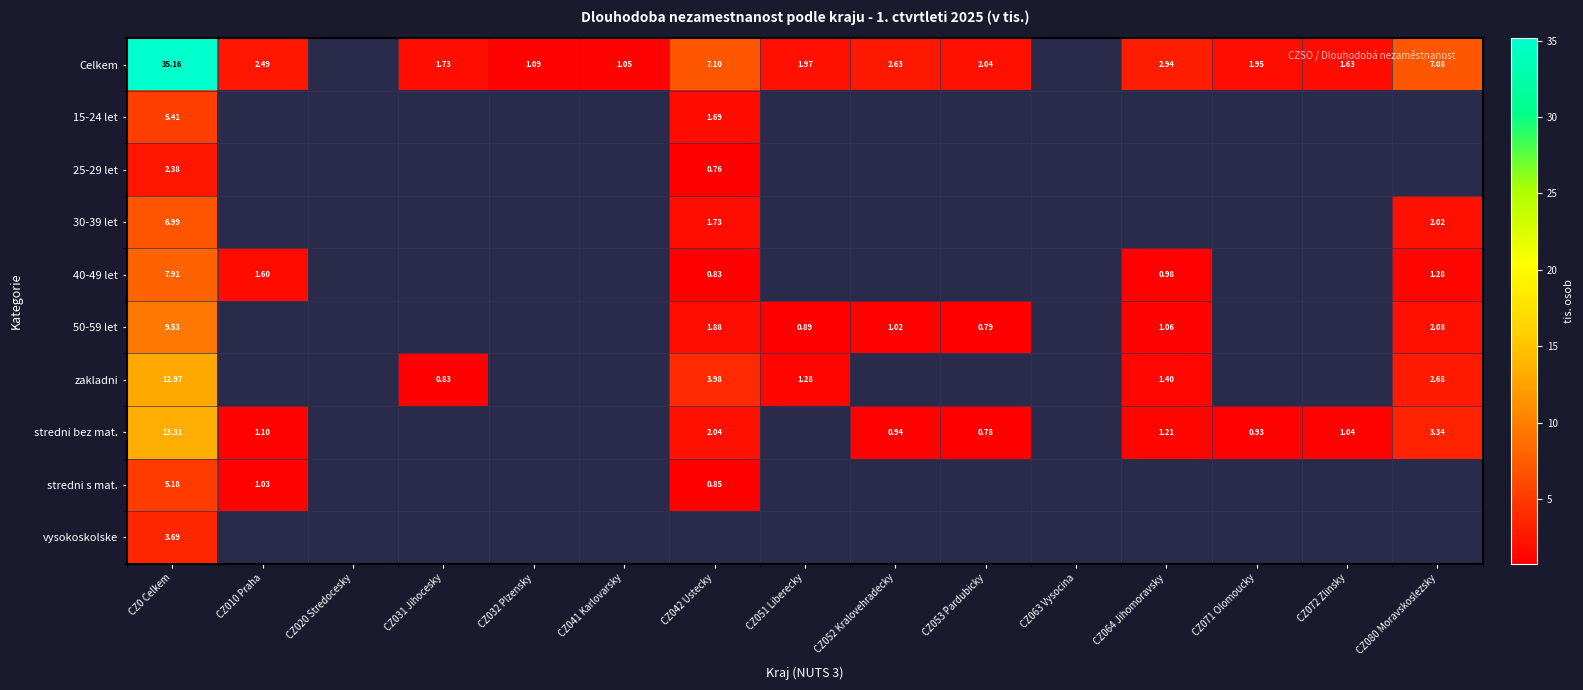

Which series has the widest spread of values?

Celkem